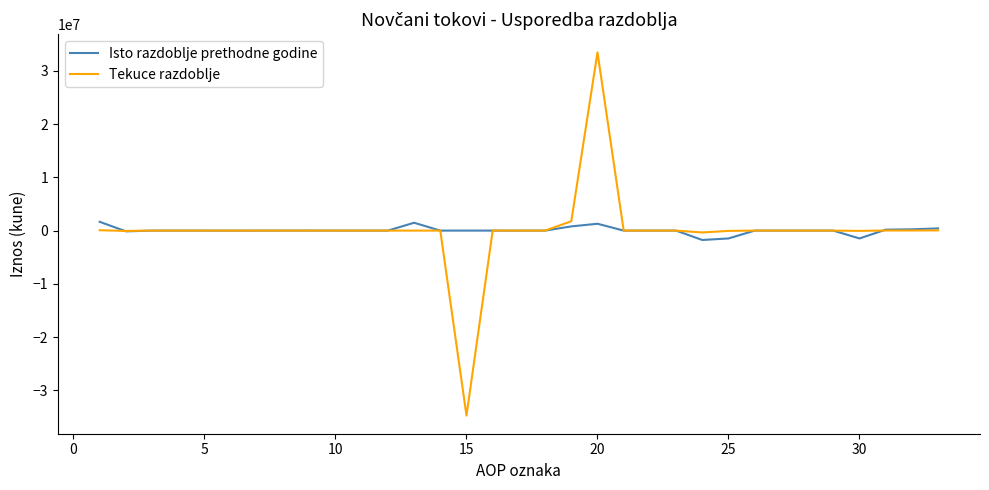

Which series has the largest range (max minus min)?

Tekuce razdoblje